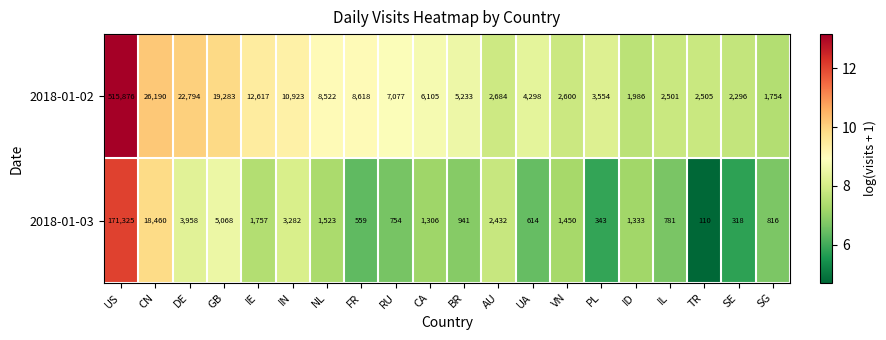

What is the minimum value shown in the chart?

110